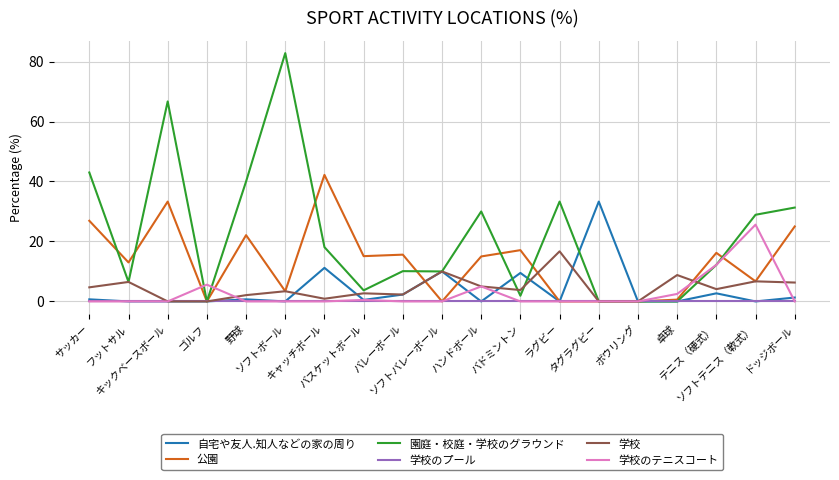

Is it true that 園庭・校庭・学校のグラウンド equals 26.6 at 卓球?

False